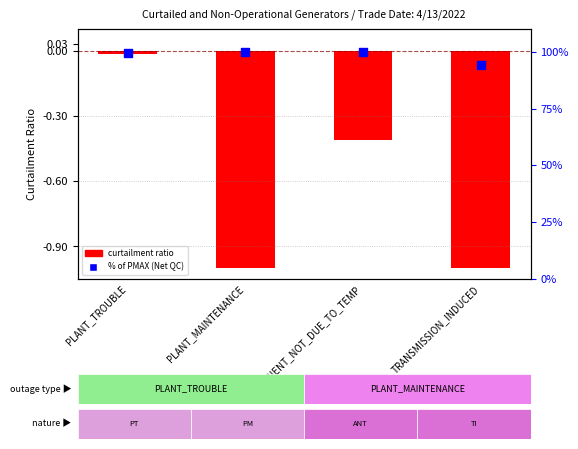

What is the total value across all series at TRANSMISSION_INDUCED?

93.0